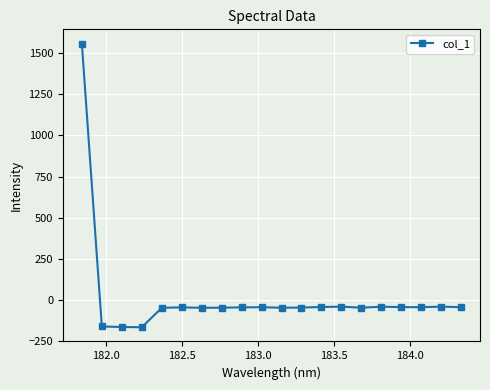

True or false: there are more than 2 points higher than both neighbors.

True